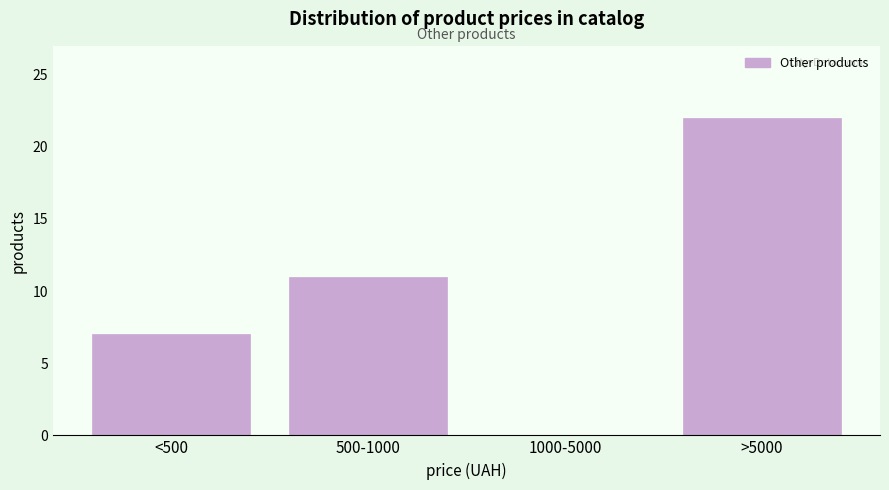

Reading left to right, what are all the values shown in this chart?

<500=7	500-1000=11	1000-5000=0	>5000=22